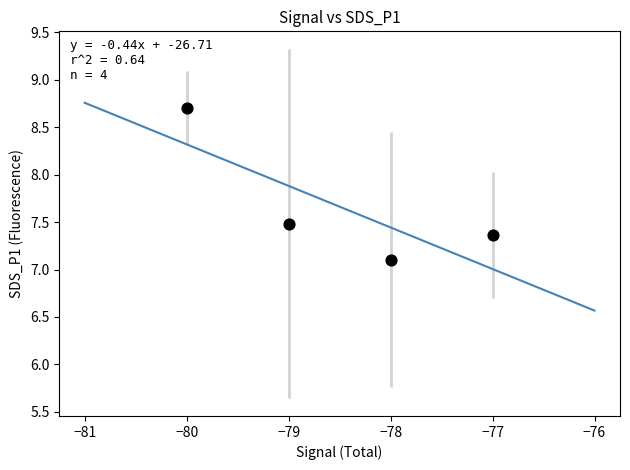

What is the range of X values (max minus min)?

3.0